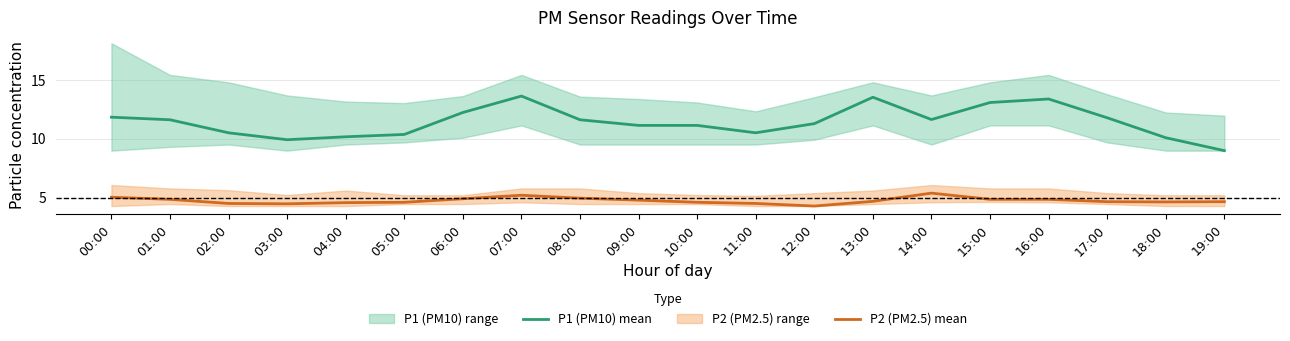

The P1 (PM10) mean series shows 8.4 at 15:00. True or false?

False